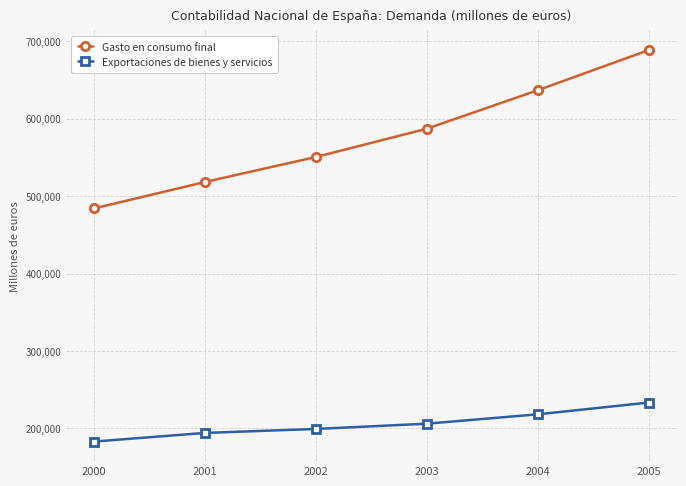

How many categories are shown in the chart?

6